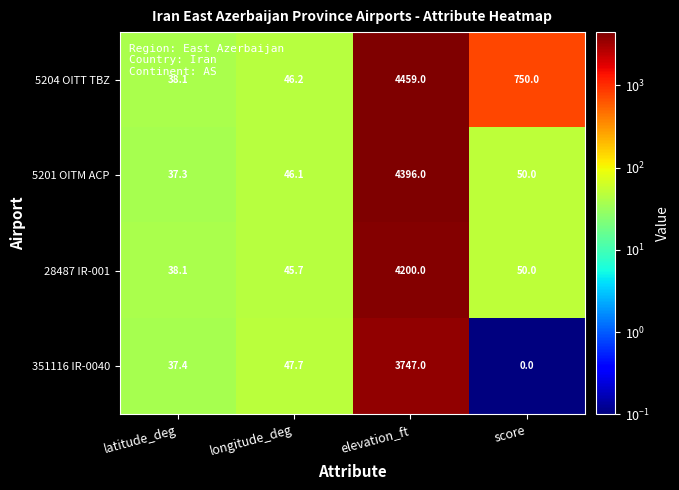

What is the average value of the 351116 IR-0040 series?

958.0